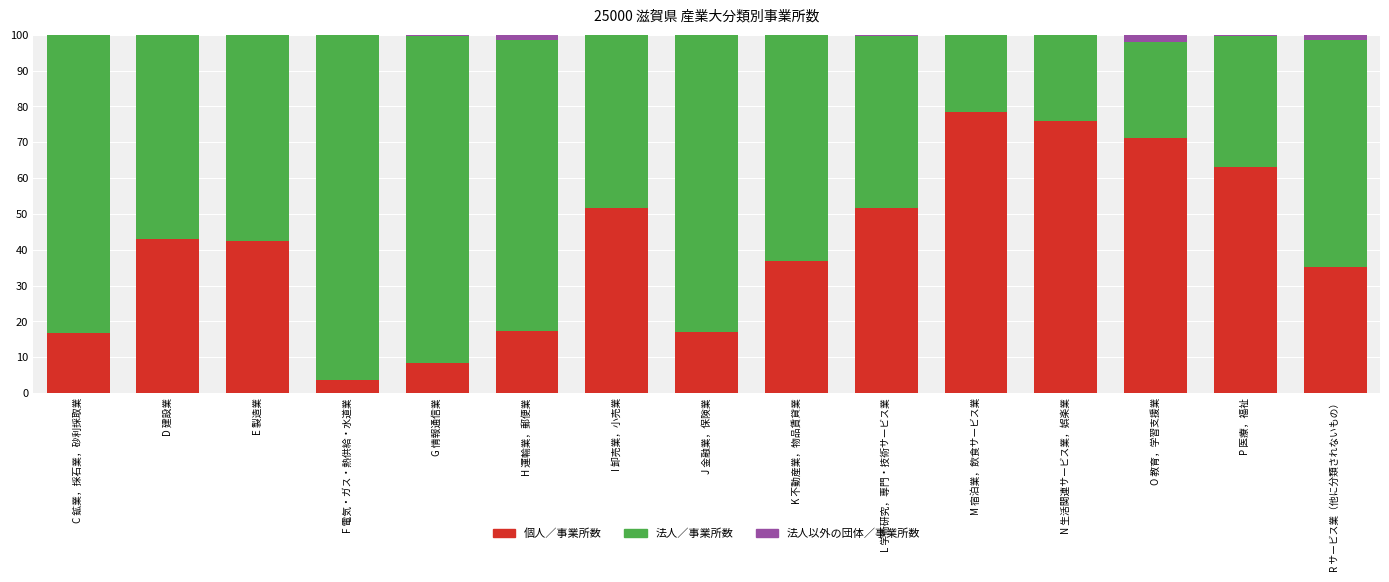

What is the total value across all series at P 医療，福祉?

100.0